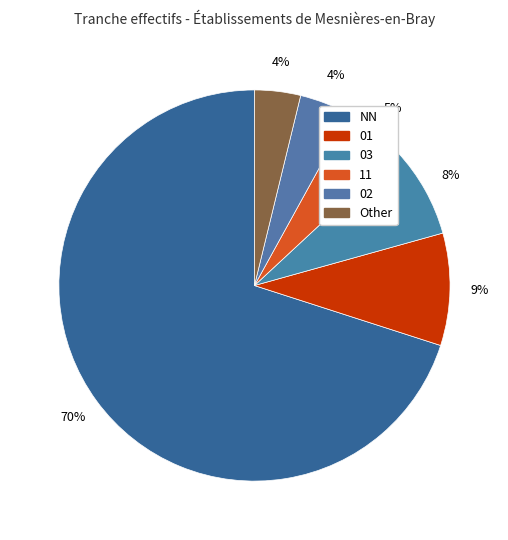

To the nearest percent, what is the difference between the largest and smallest slice percentages?

66%